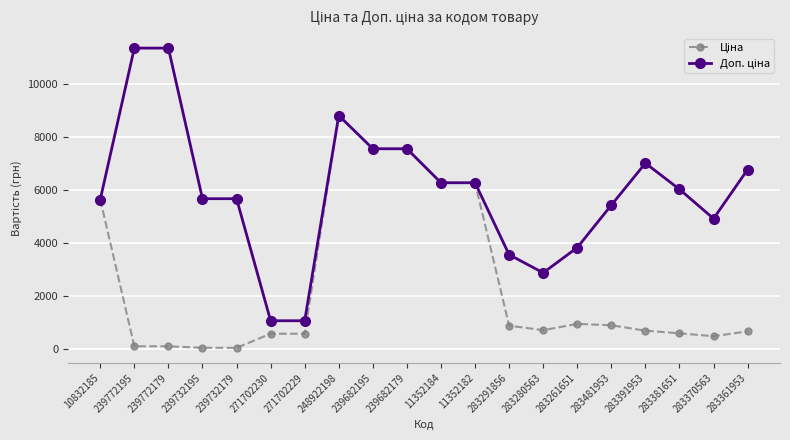

What is the spread (max minus min) of values at 271702230?

488.5